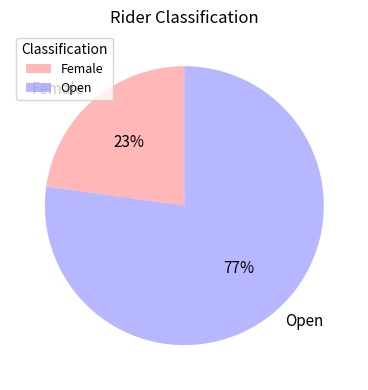

To the nearest percent, what is the combined percentage of Open and Female?

100%